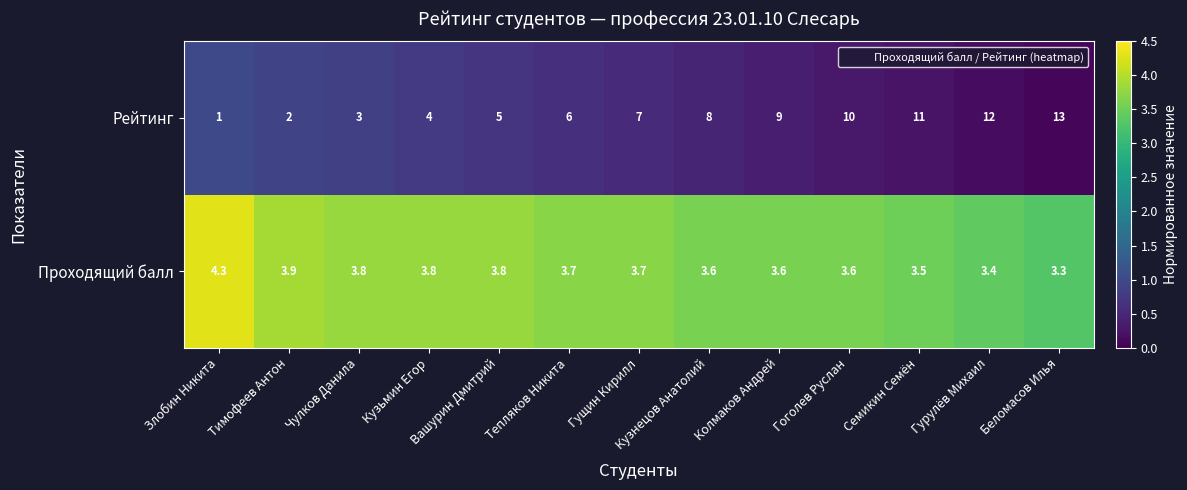

What is the difference between the maximum and minimum values in the Рейтинг series?

12.0